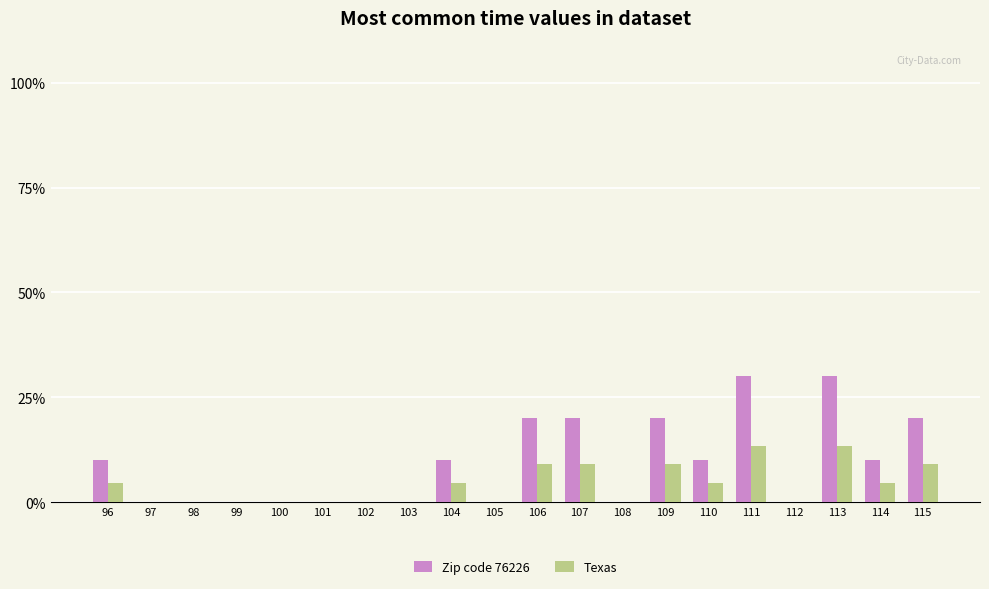

List the series in order of their overall mean, lowest first.

Texas, Zip code 76226